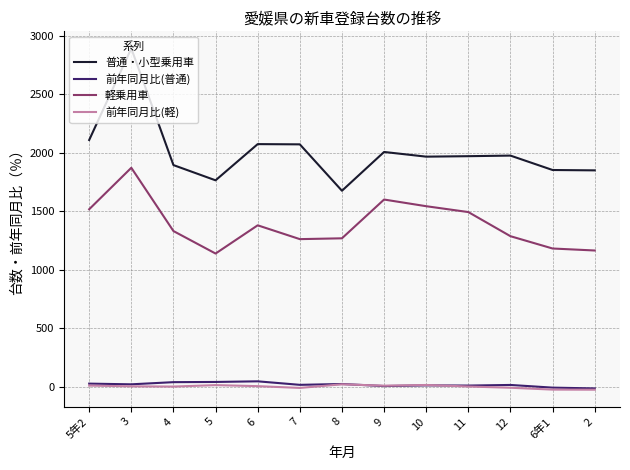

Which series has the largest total across all categories?

普通・小型乗用車